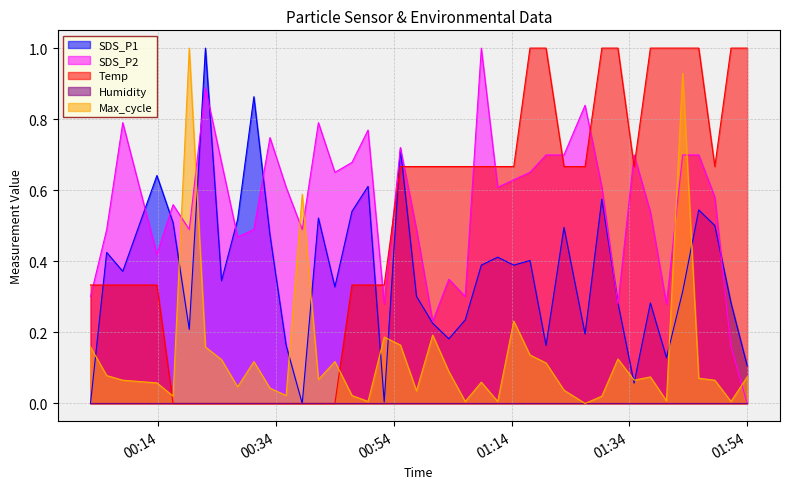

Which series has the largest total across all categories?

SDS_P2